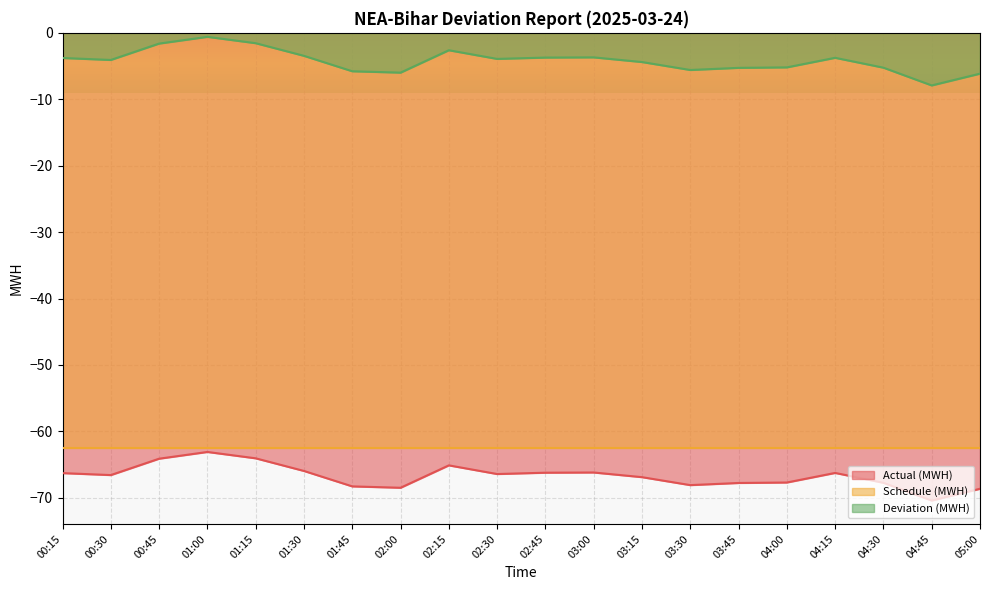

Reading left to right, what are all the values shown in this chart?

Actual (MWH): 00:15=-66.3	00:30=-66.6	00:45=-64.1	01:00=-63.1	01:15=-64.1	01:30=-66.0	01:45=-68.3	02:00=-68.5	02:15=-65.1	02:30=-66.4	02:45=-66.2	03:00=-66.2	03:15=-66.9	03:30=-68.1	03:45=-67.8	04:00=-67.7	04:15=-66.3	04:30=-67.7	04:45=-70.4	05:00=-68.6
Deviation (MWH): 00:15=-3.8	00:30=-4.1	00:45=-1.6	01:00=-0.6	01:15=-1.6	01:30=-3.5	01:45=-5.8	02:00=-6.0	02:15=-2.6	02:30=-3.9	02:45=-3.7	03:00=-3.7	03:15=-4.4	03:30=-5.6	03:45=-5.3	04:00=-5.2	04:15=-3.8	04:30=-5.2	04:45=-7.9	05:00=-6.1